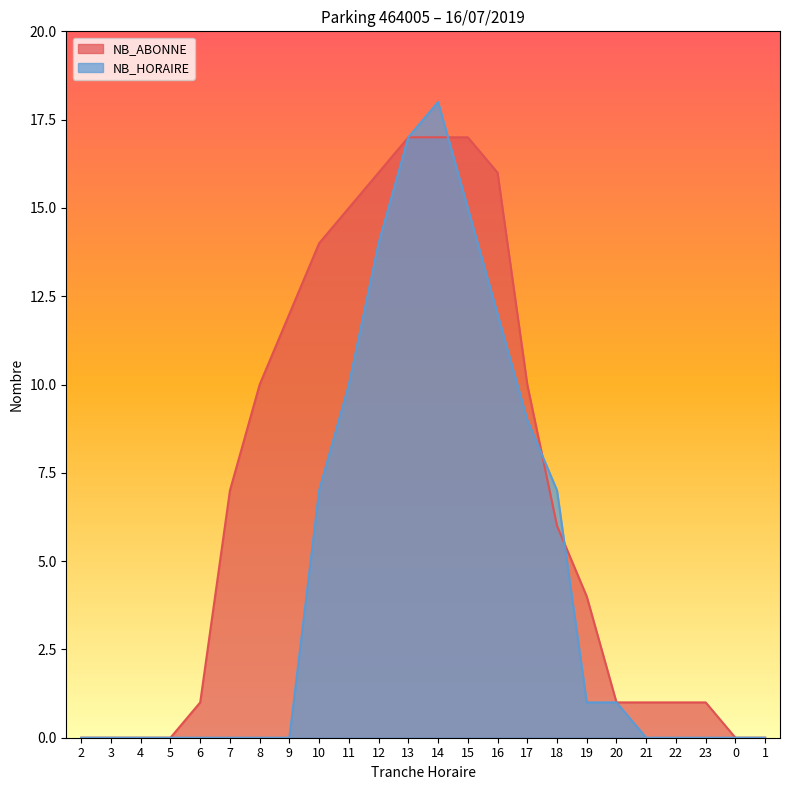

Which series has the largest range (max minus min)?

NB_HORAIRE